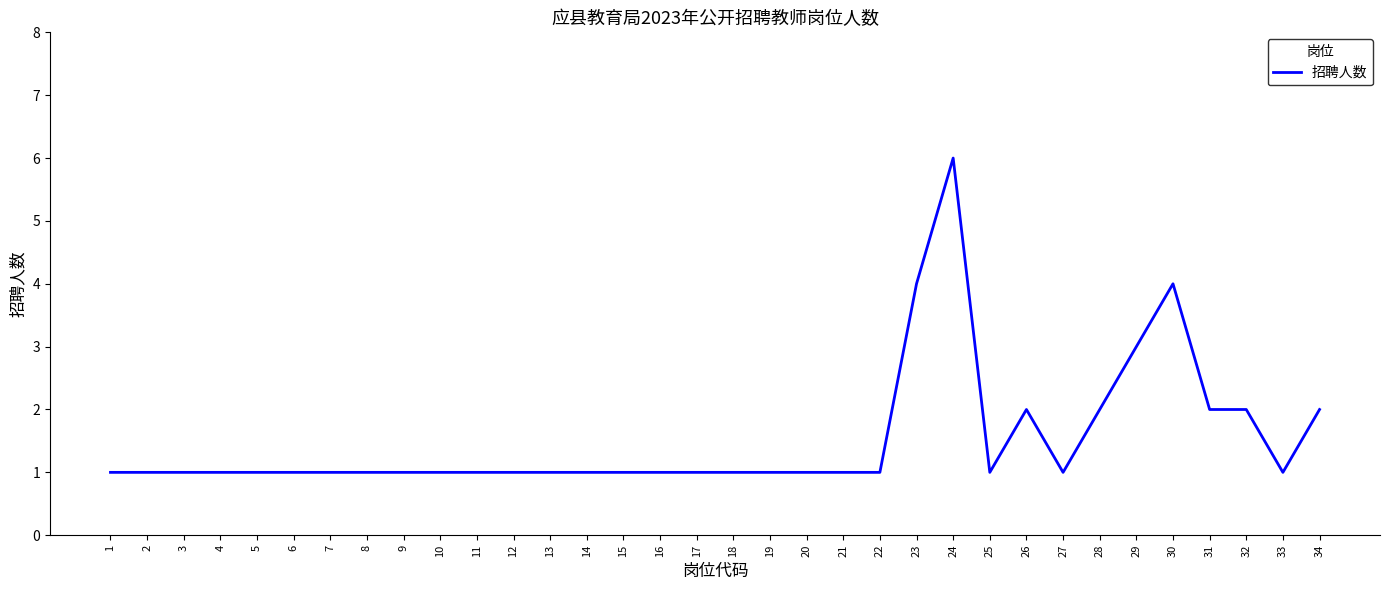

The chart shows a value of 1 at 15. True or false?

True